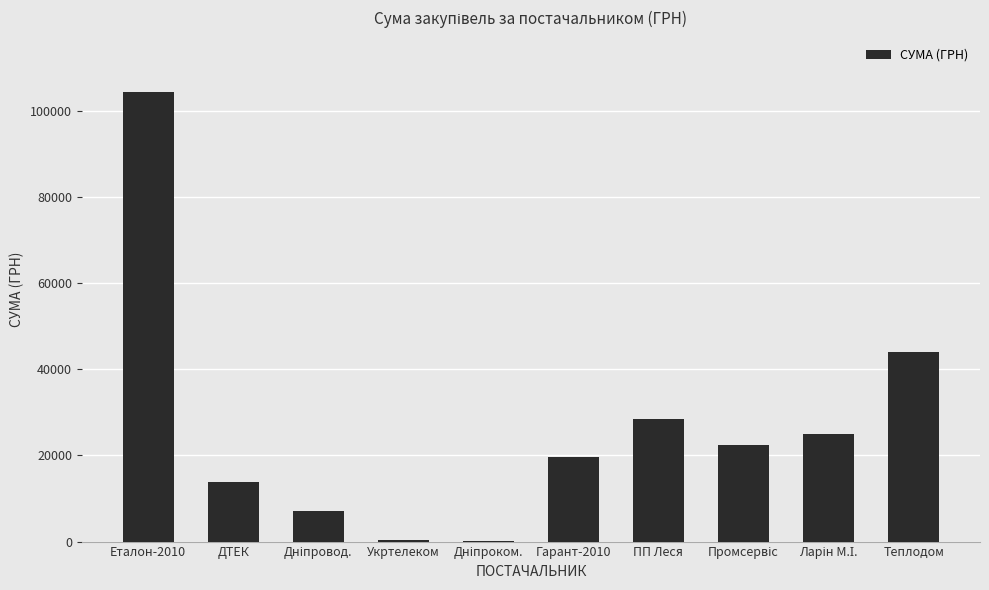

Is it true that the value at ДТЕК is 8633.6?

False